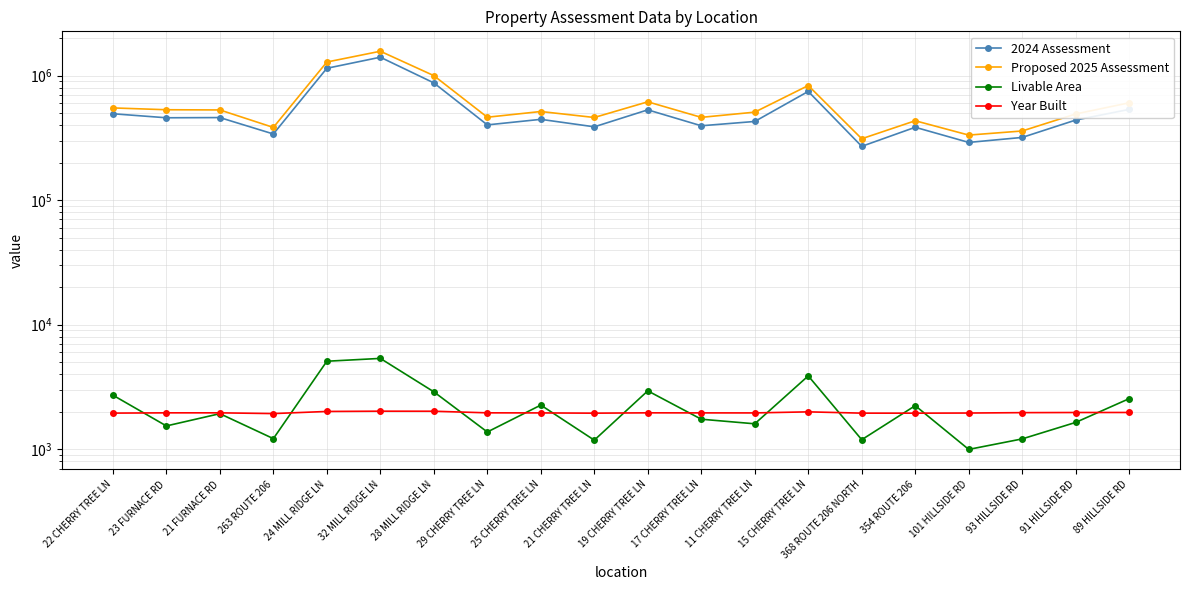

What is the difference between the Proposed 2025 Assessment values at 263 ROUTE 206 and 354 ROUTE 206?

50400